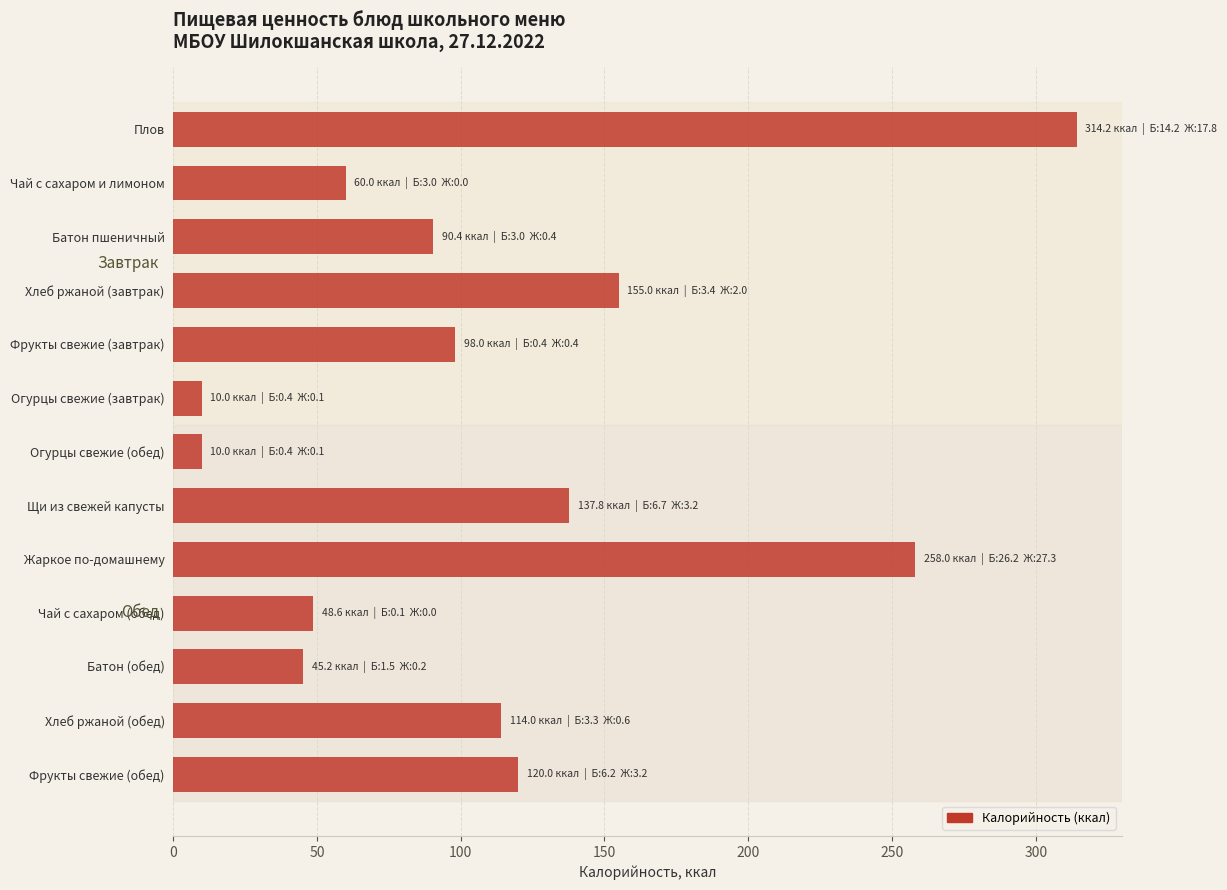

What is the average value?

112.4